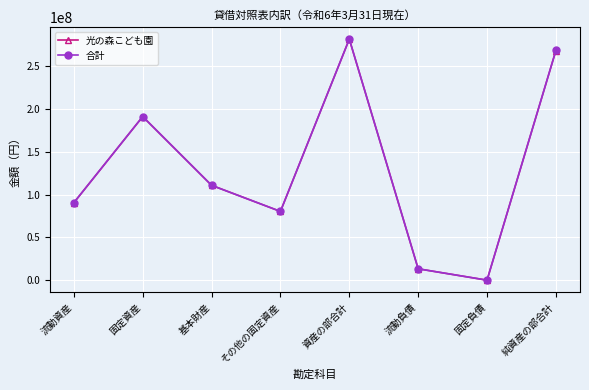

Reading left to right, what are all the values shown in this chart?

光の森こども園: 流動資産=90528235	固定資産=191282708	基本財産=110902492	その他の固定資産=80380216	資産の部合計=281810943	流動負債=13307386	固定負債=0	純資産の部合計=268503557
合計: 流動資産=90629587	固定資産=191282708	基本財産=110902492	その他の固定資産=80380216	資産の部合計=281912295	流動負債=13310040	固定負債=0	純資産の部合計=268602255